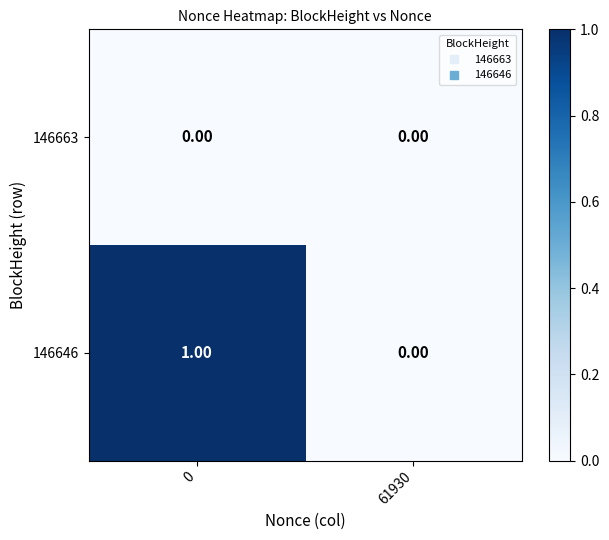

Rank the series by their average value, from highest to lowest.

146646, 146663